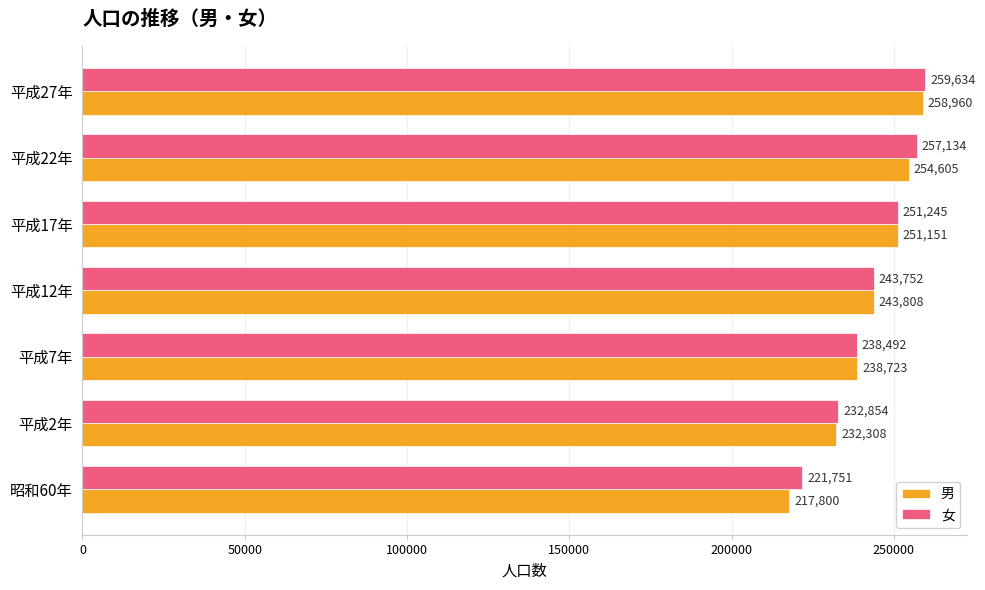

What is the sum of all 男 values?

1697355